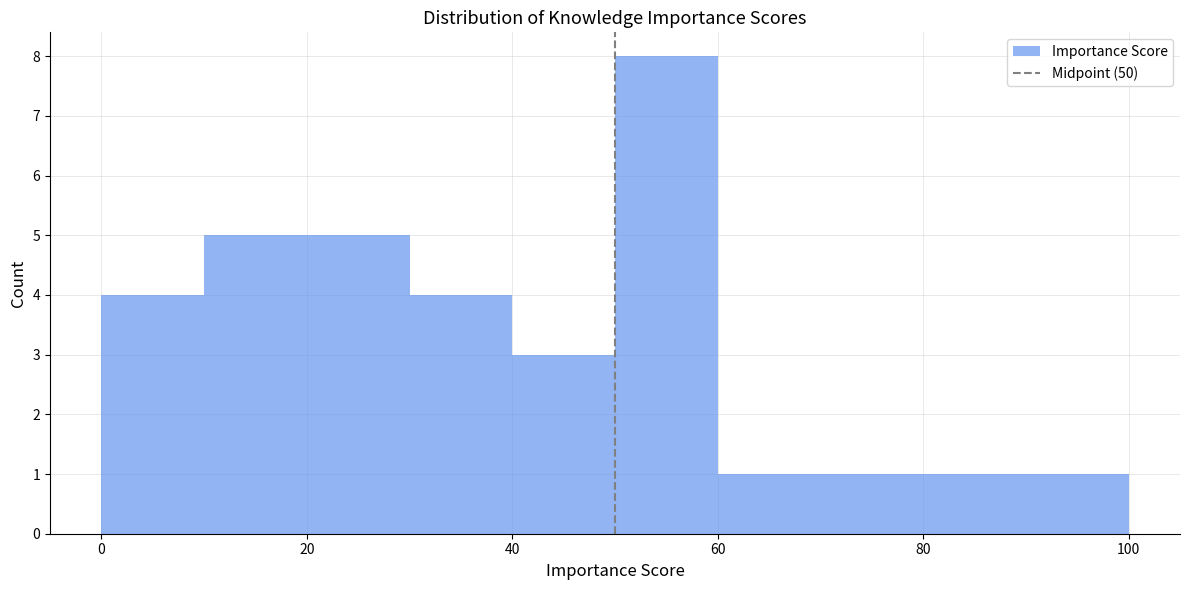

How tall is the bar that spans 90 to 100 on the x-axis? The values are not printed on the chart, so give them approximately, as read against the axis.

1